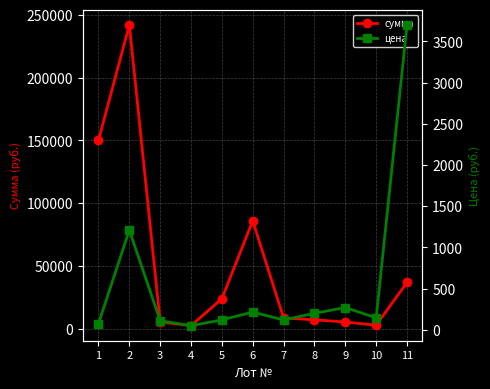

Rank the series by their maximum value, from lowest to highest.

цена, сумма